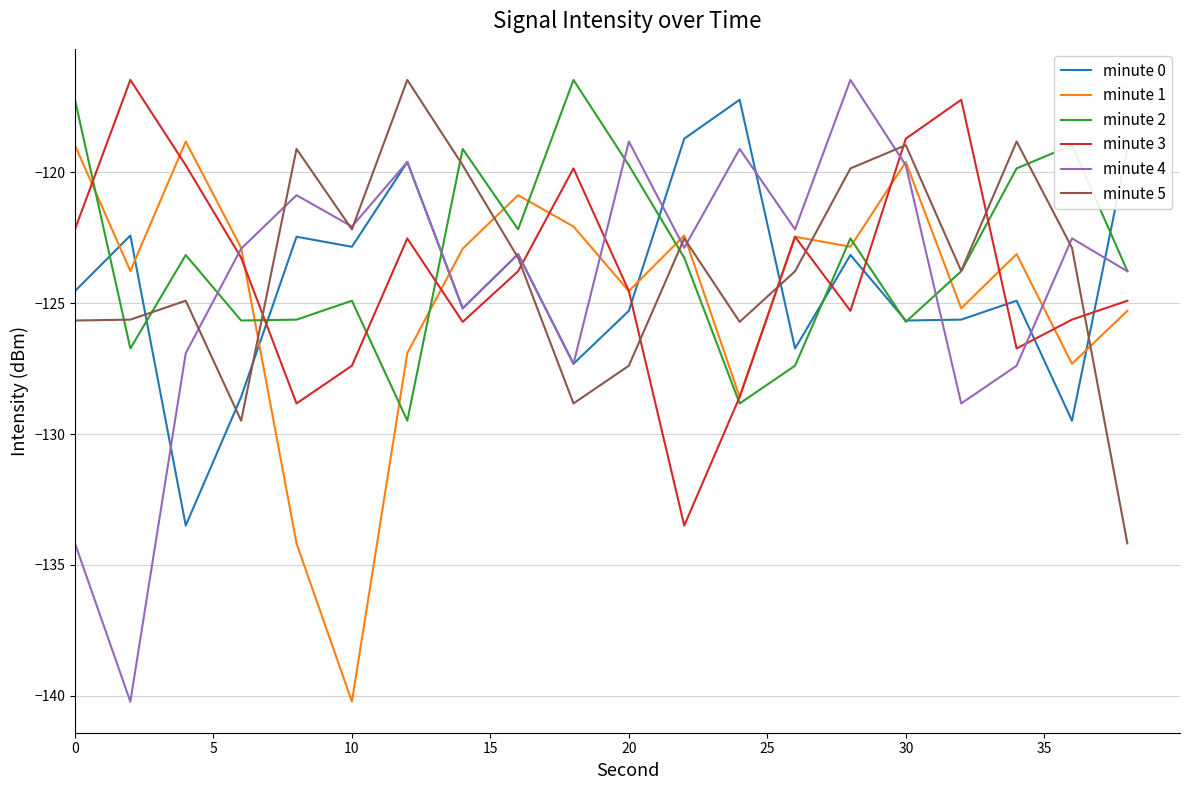

True or false: minute 0 and minute 3 cross at least once.

True